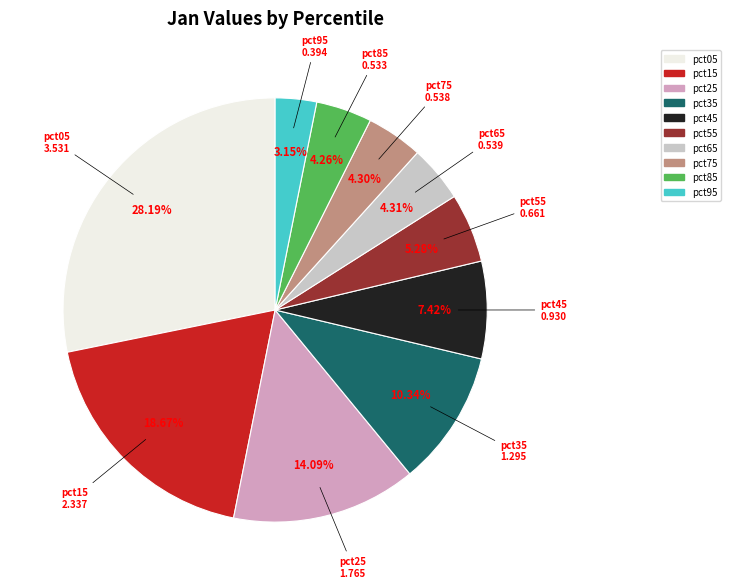

How many slices are in this pie chart?

10